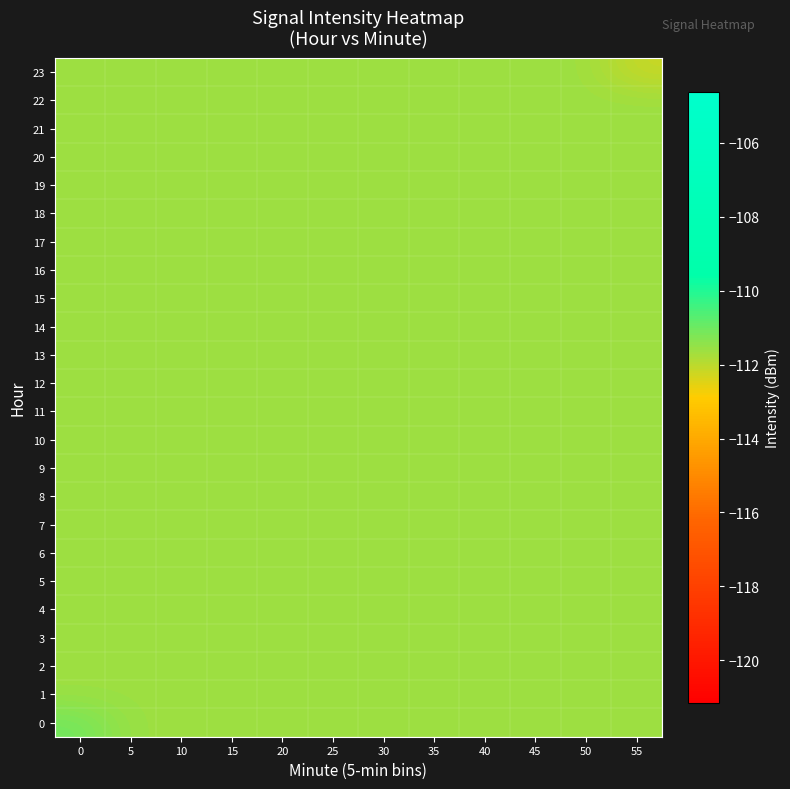

What is the total value across all series at 20?

-2678.8